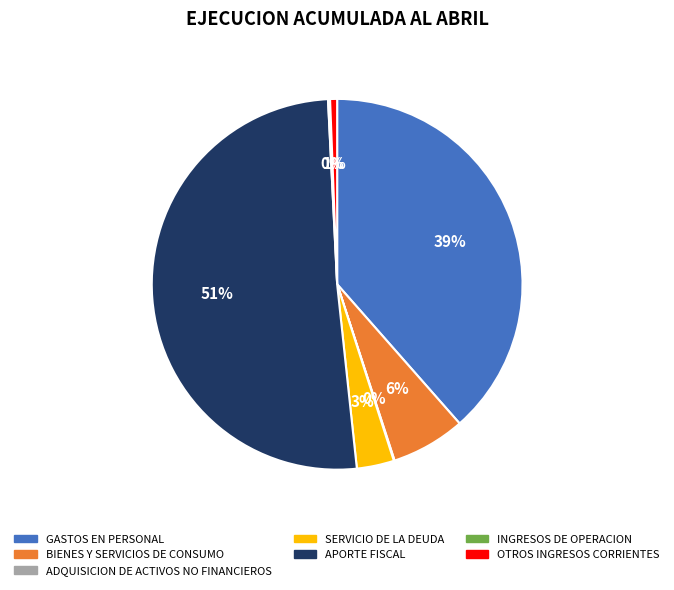

Which slice is the largest?

APORTE FISCAL